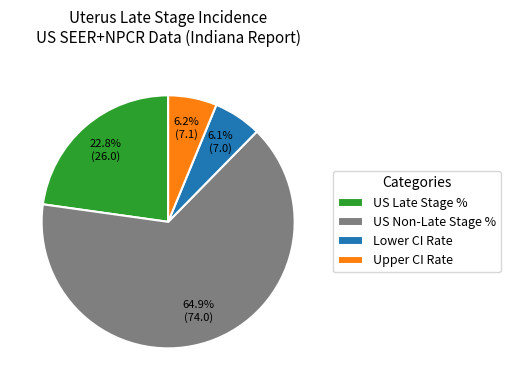

What is the ratio of the value at Upper CI Rate to the value at US Late Stage %?

0.3